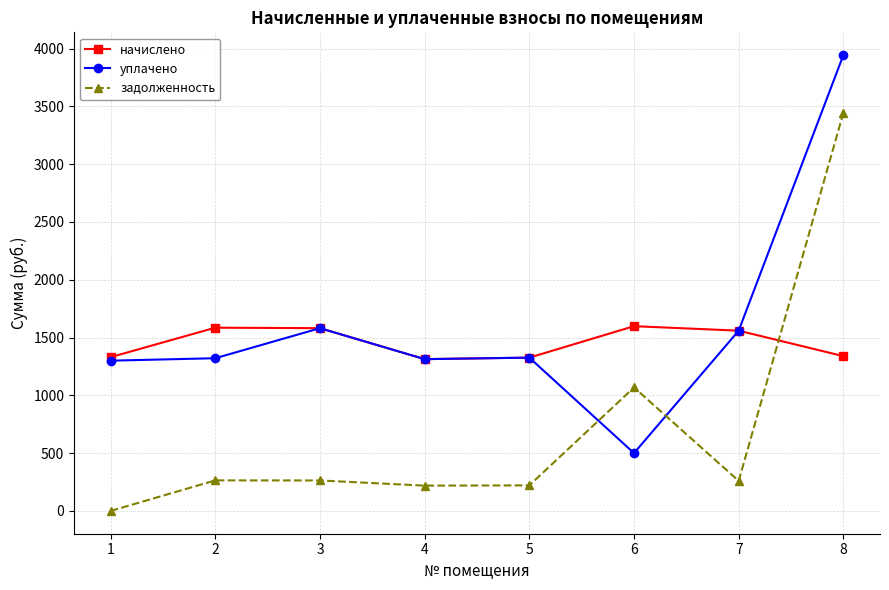

Is it true that начислено equals 274.5 at 4?

False